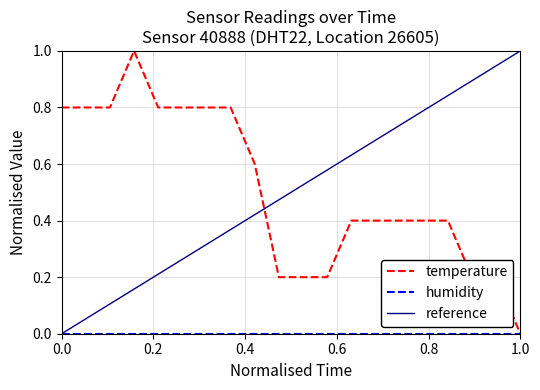

True or false: temperature has a value of 1.4 at 0.0.

False